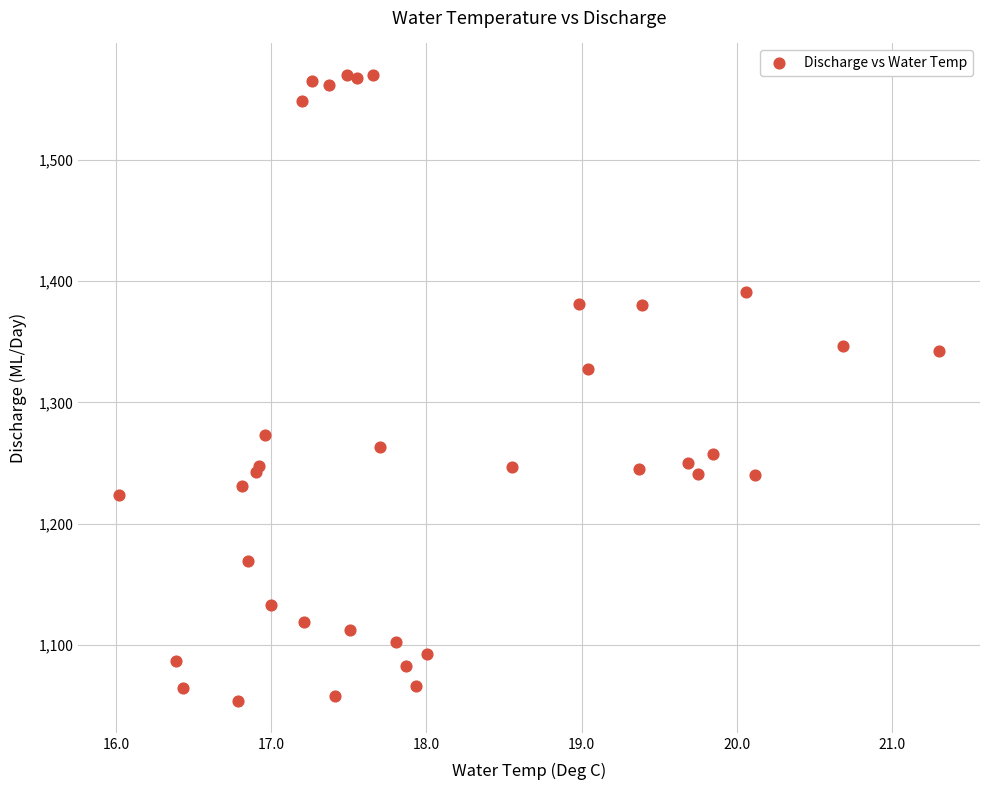

What Y value in the scatter plot is closest to 1311?

1327.7